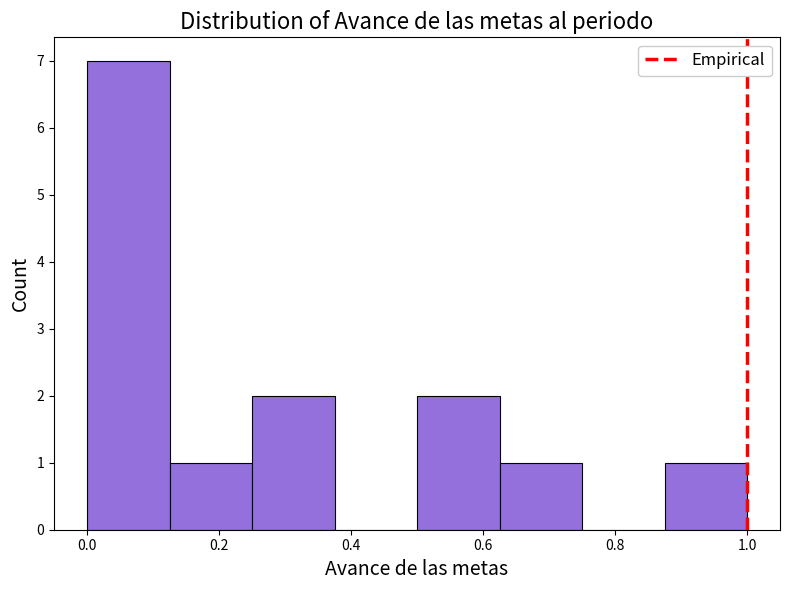

Over which range of the x-axis is the bar tallest?

0.000 to 0.125